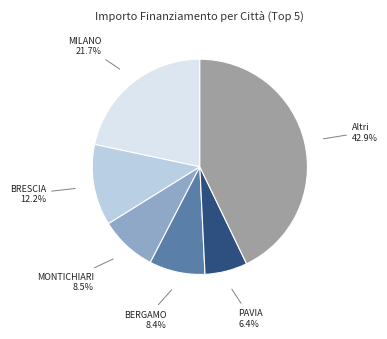

Which slice is the smallest?

PAVIA